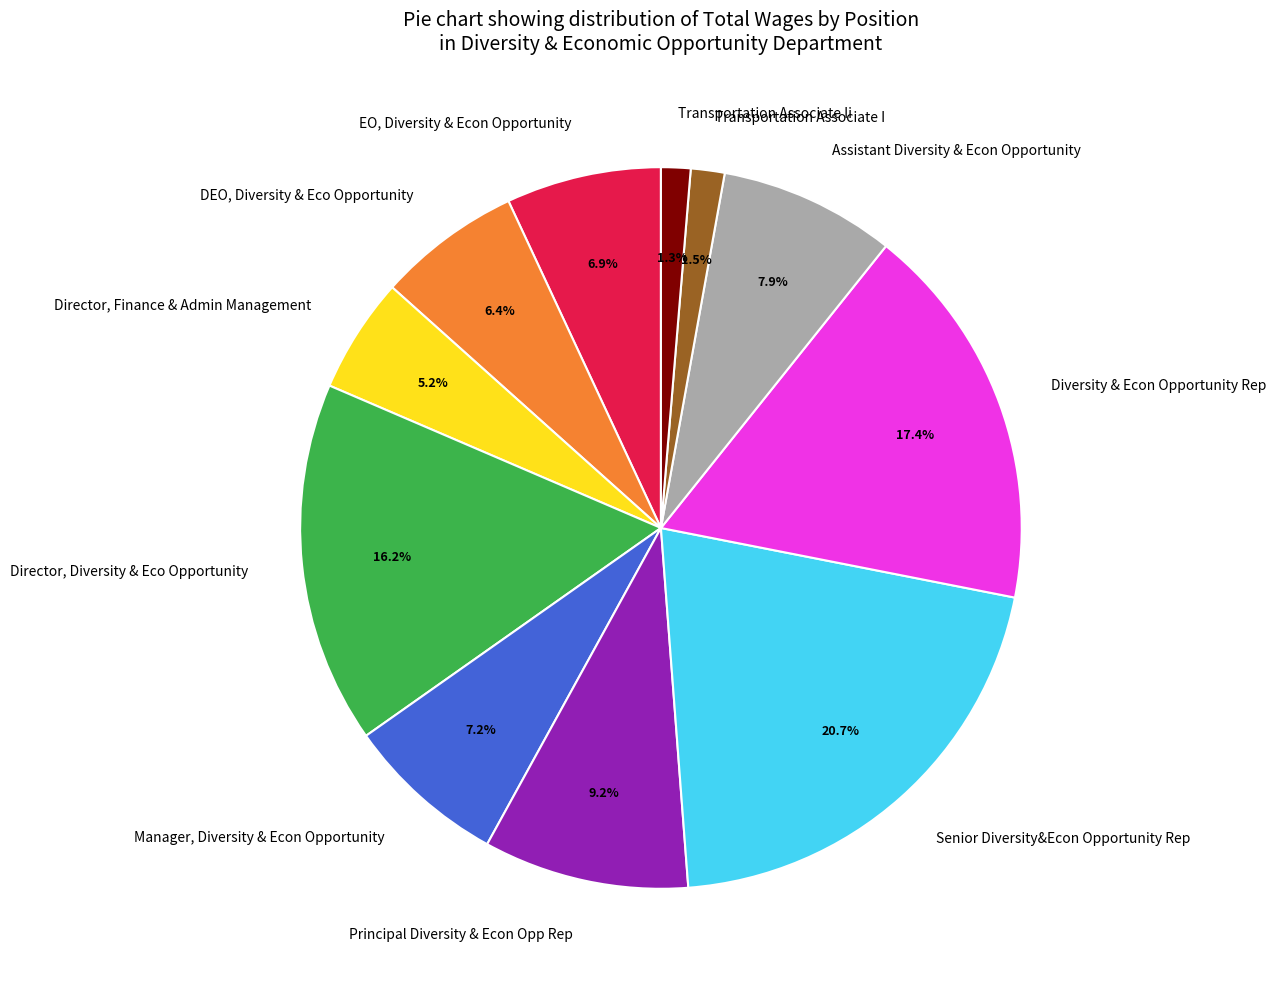

What is the ratio of the value at Transportation Associate Ii to the value at Assistant Diversity & Econ Opportunity?

0.2